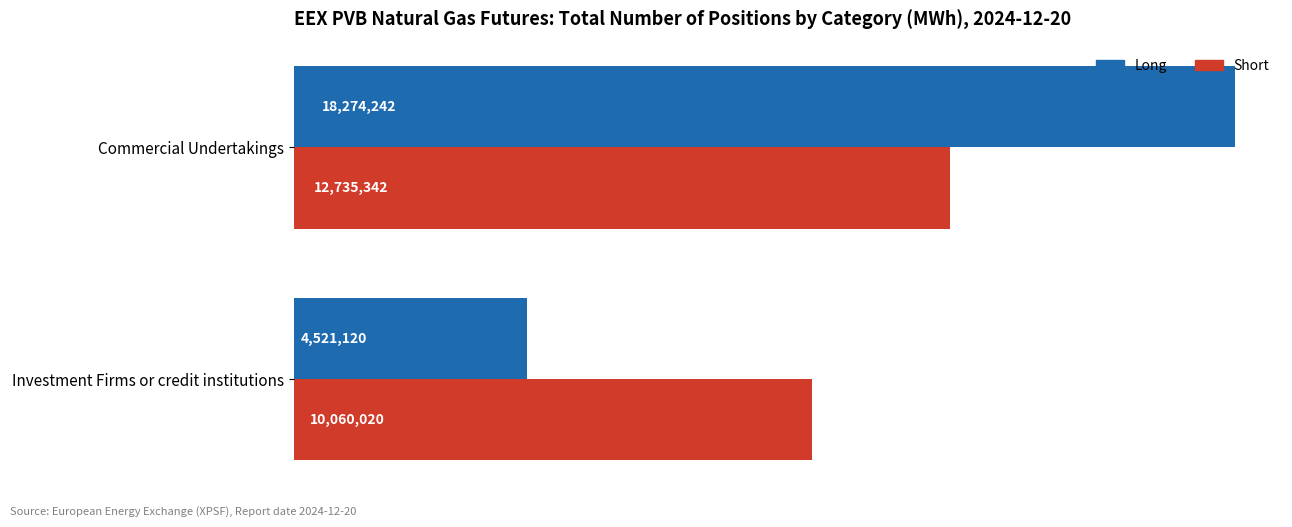

What are all the series names shown in the legend?

Long, Short